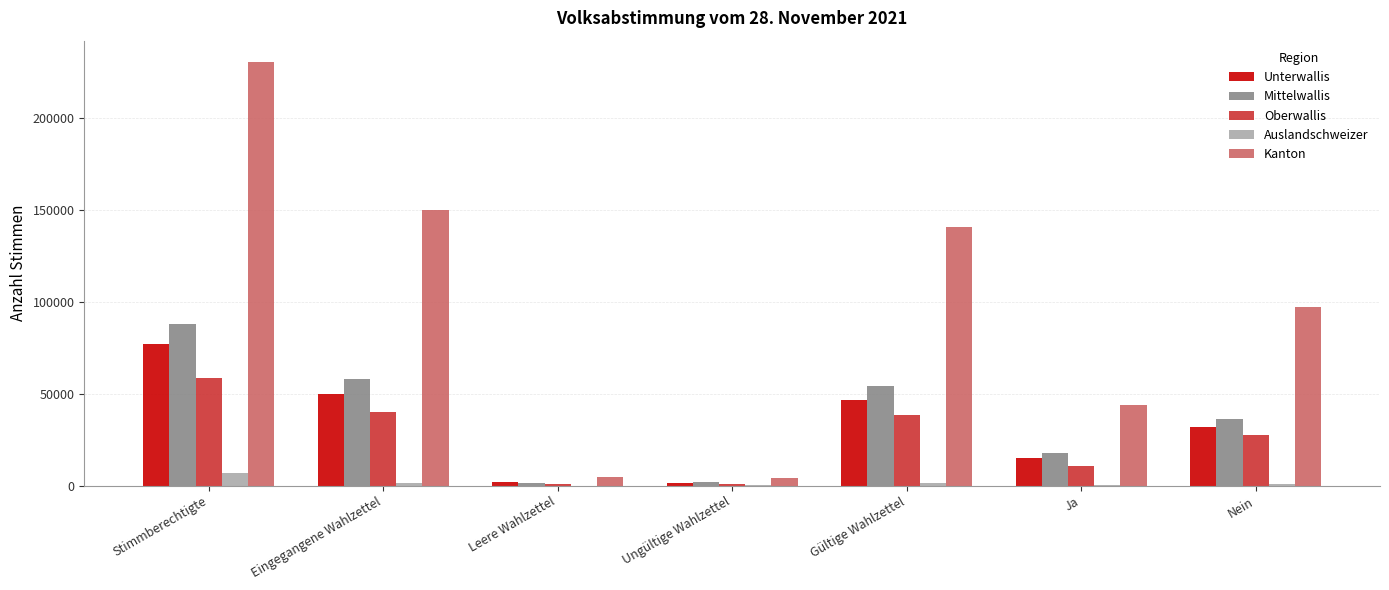

The Unterwallis series shows 14820 at Ja. True or false?

True